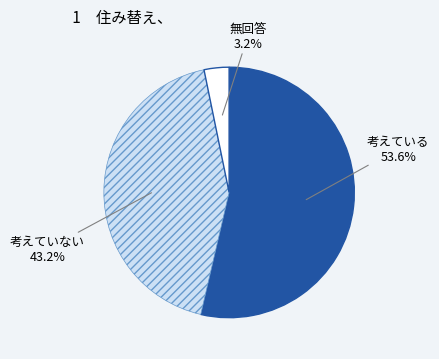

Which category has the biggest portion of the pie?

考えている